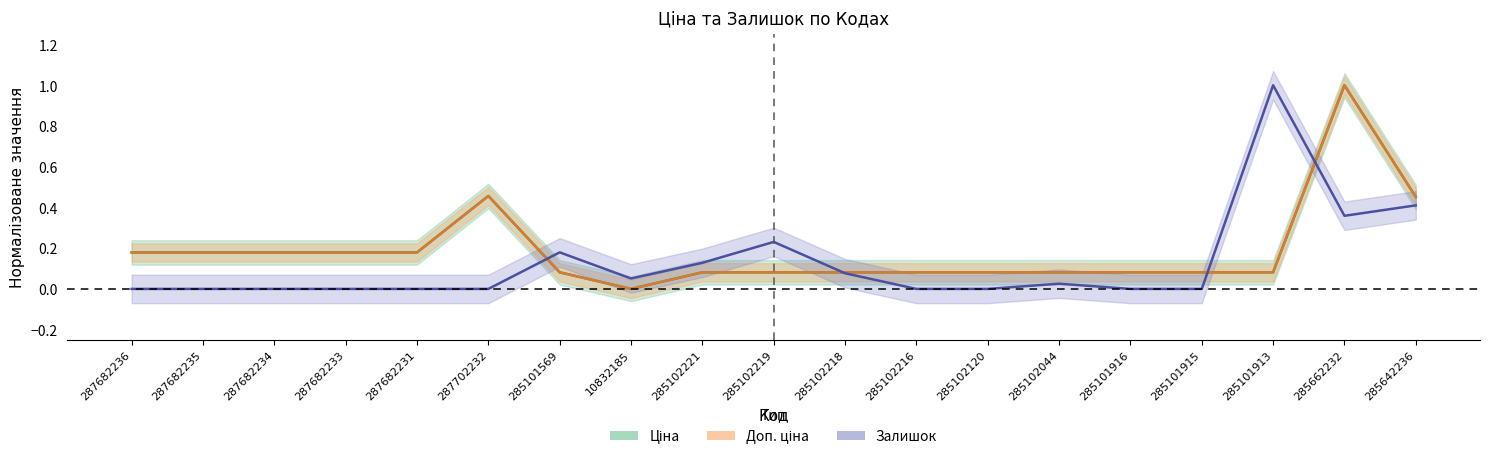

The value of Ціна at 285101569 is 0.1. True or false?

True